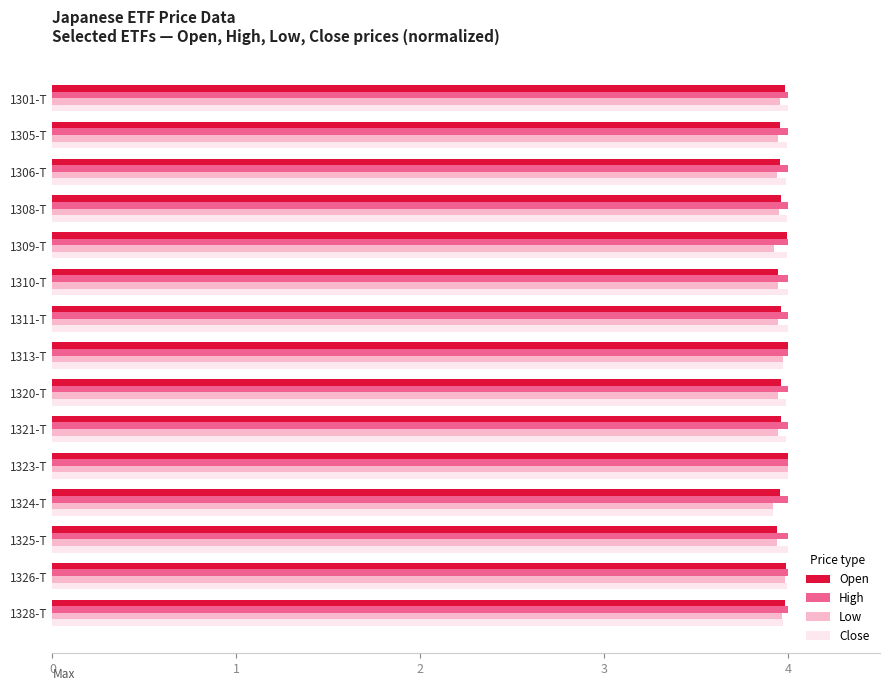

True or false: High has a value of 4.0 at 1309-T.

True